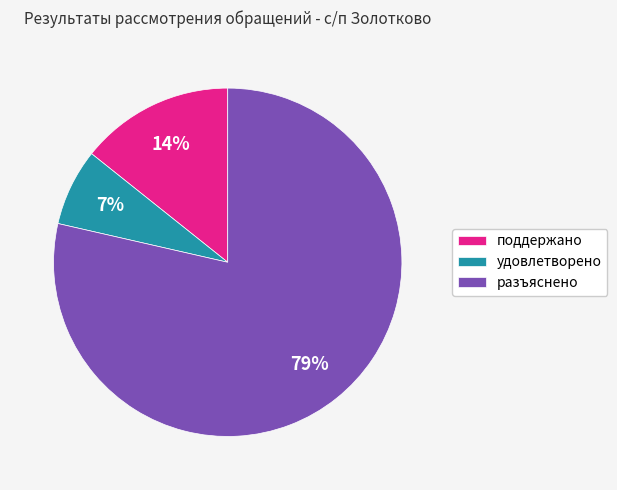

Which category has the smallest portion of the pie?

удовлетворено